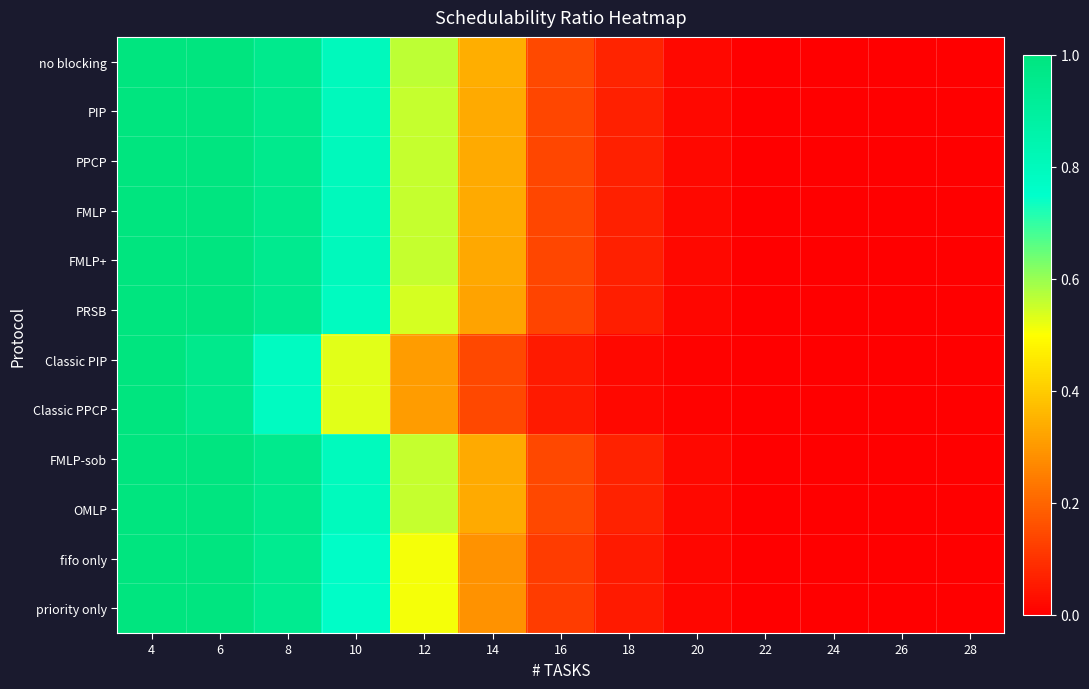

At 6, list the series in order from largest to smallest.

no blocking, PIP, PPCP, FMLP, FMLP+, PRSB, FMLP-sob, OMLP, fifo only, priority only, Classic PIP, Classic PPCP